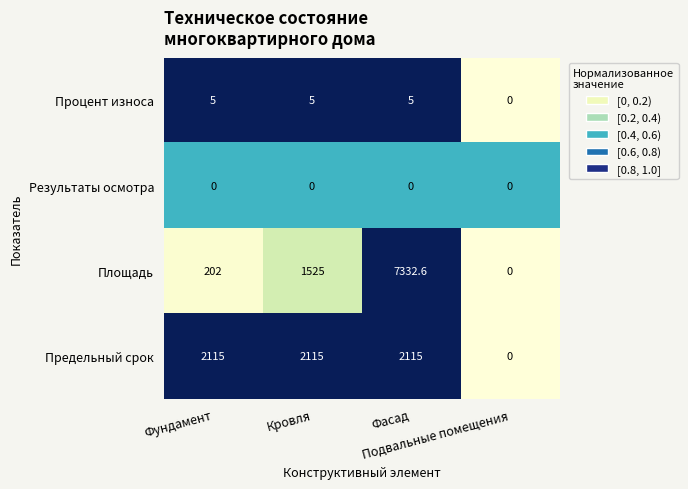

What is the maximum value shown in the chart?

7332.6